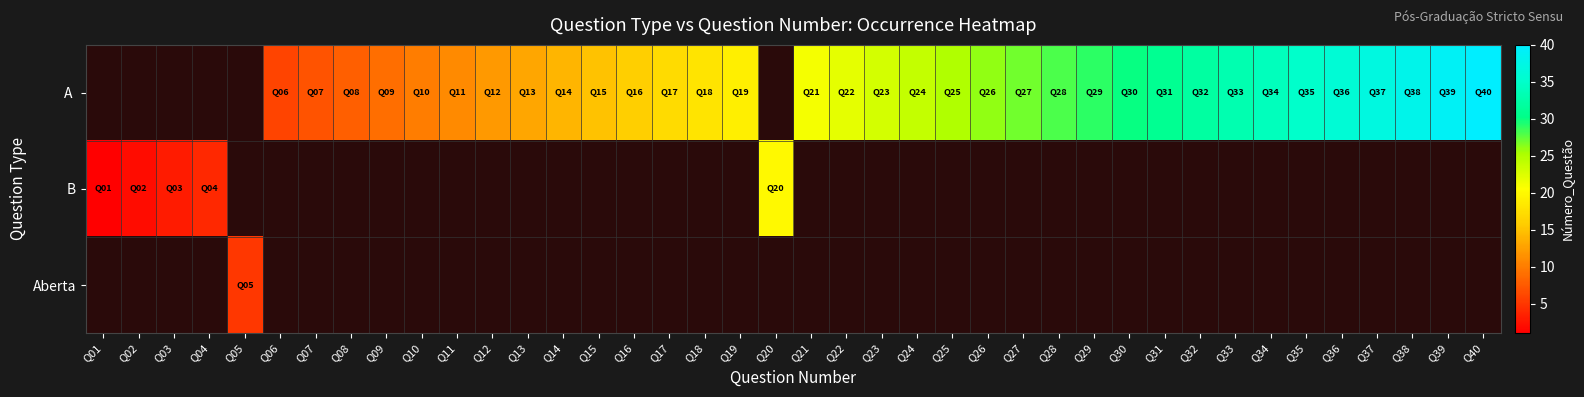

Count the number of categories in the chart.

40